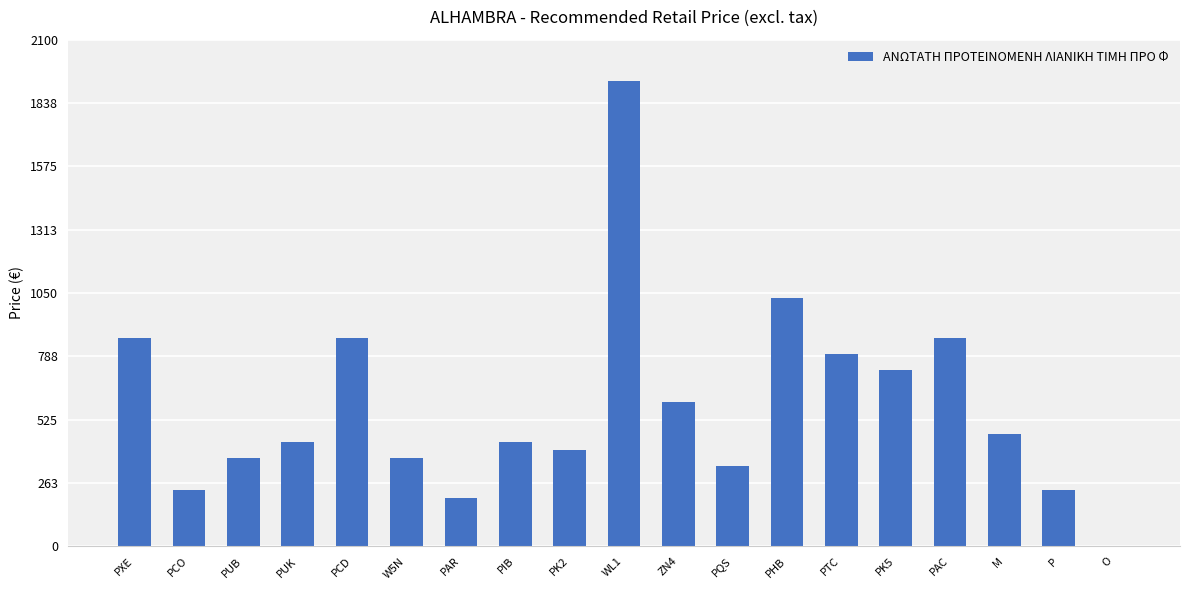

The chart shows a value of 1248 at PTC. True or false?

False